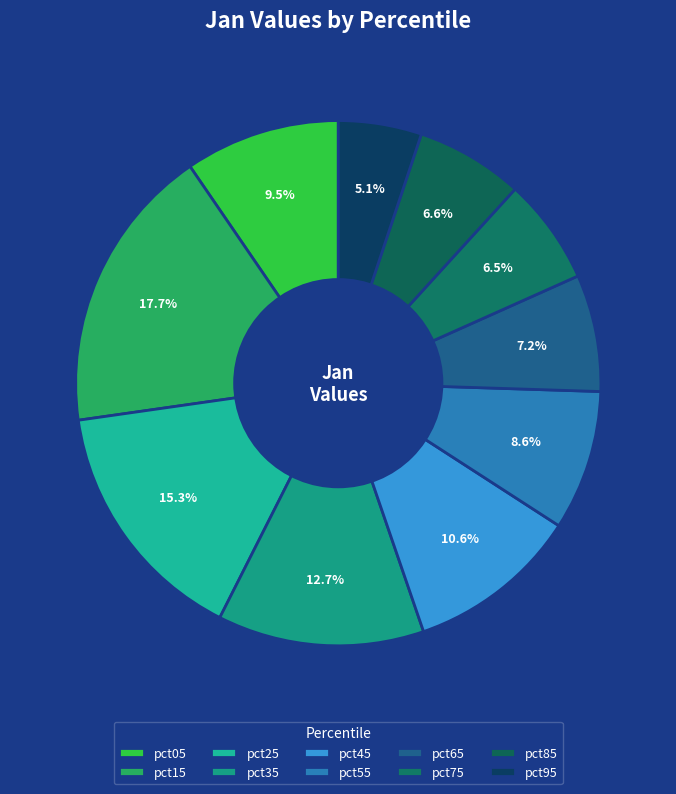

How much of the chart is everything except pct45?

89.4%